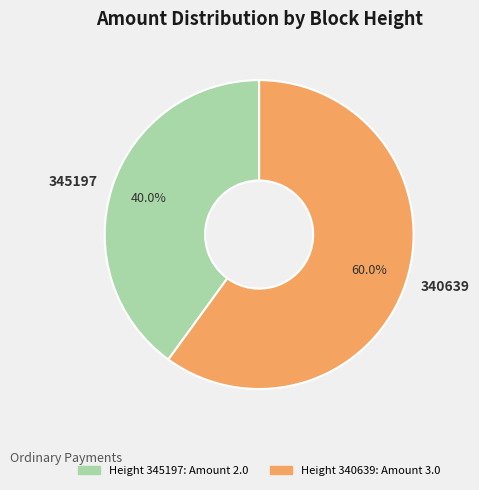

How many slices are in this pie chart?

2